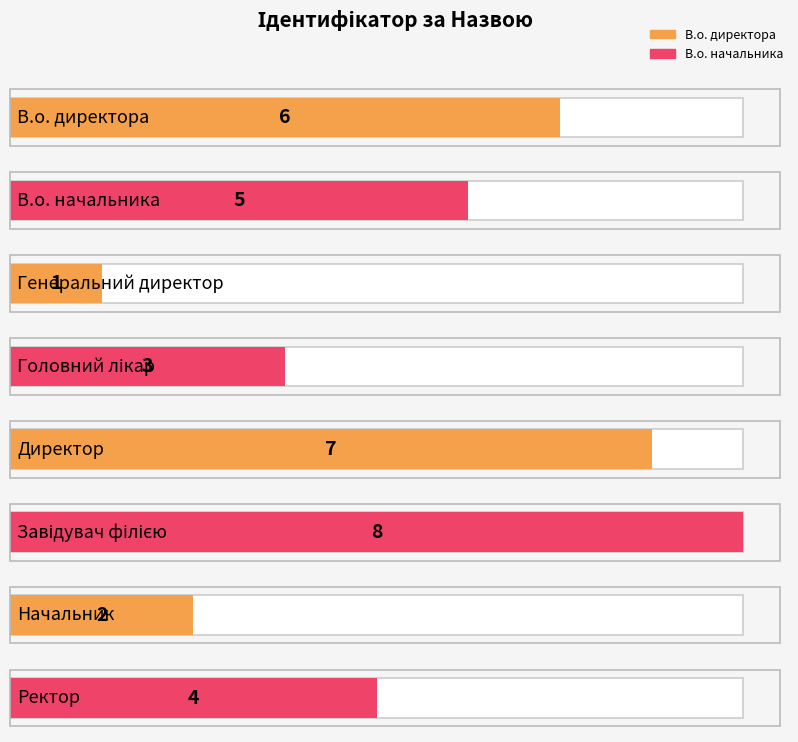

List the labels in order of value, largest first.

Завідувач філією, Директор, В.о. директора, В.о. начальника, Ректор, Головний лікар, Начальник, Генеральний директор